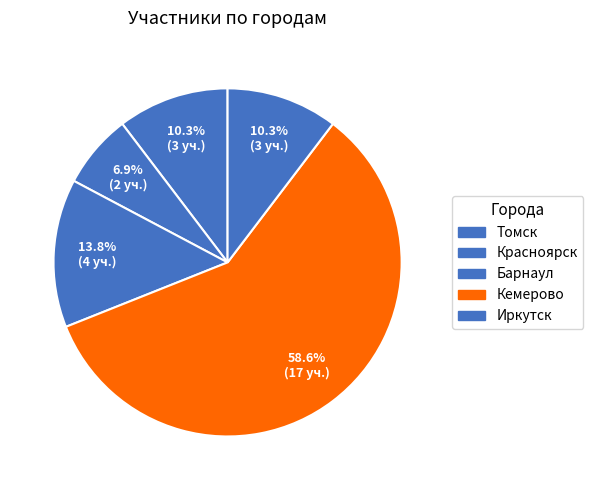

To the nearest percent, what portion does Красноярск represent?

7%